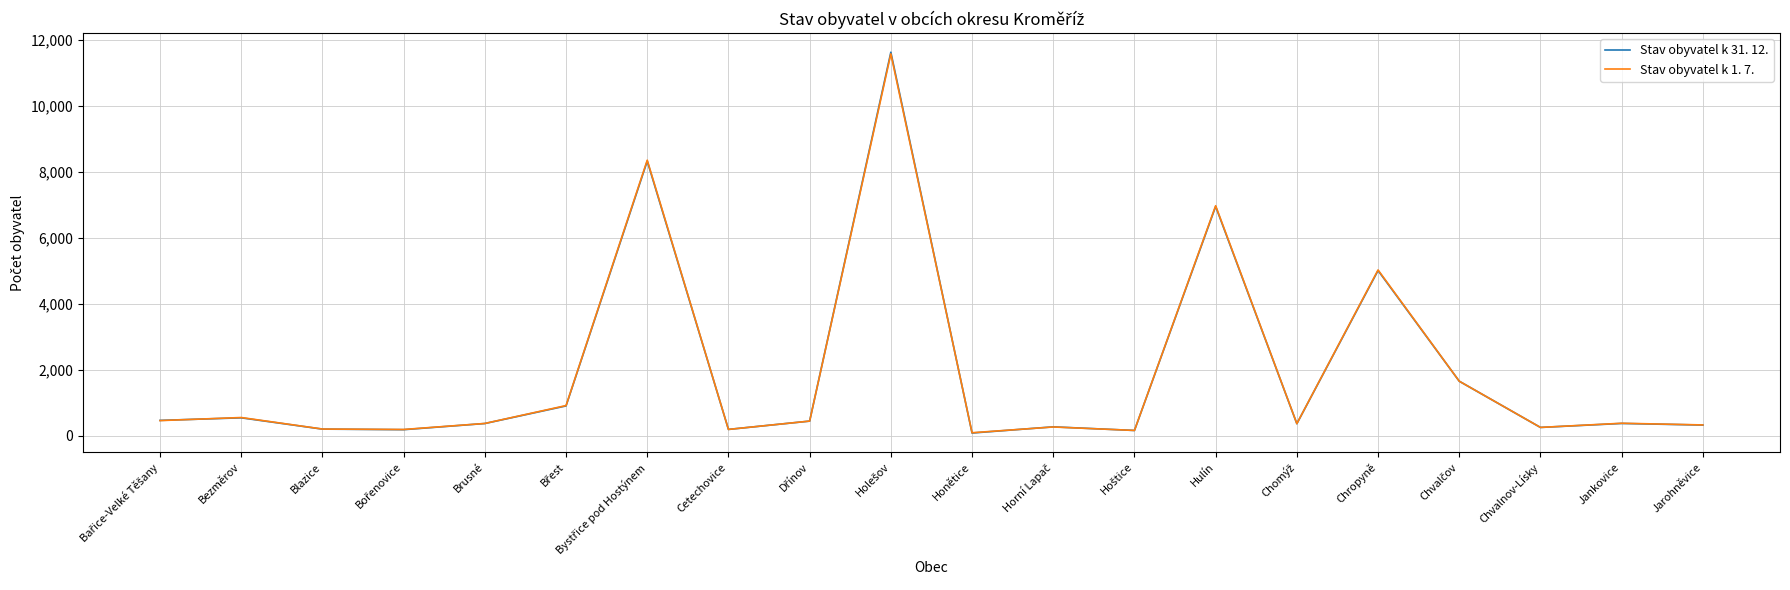

Where is Stav obyvatel k 1. 7. nearest to the value 5836?

Chropyně